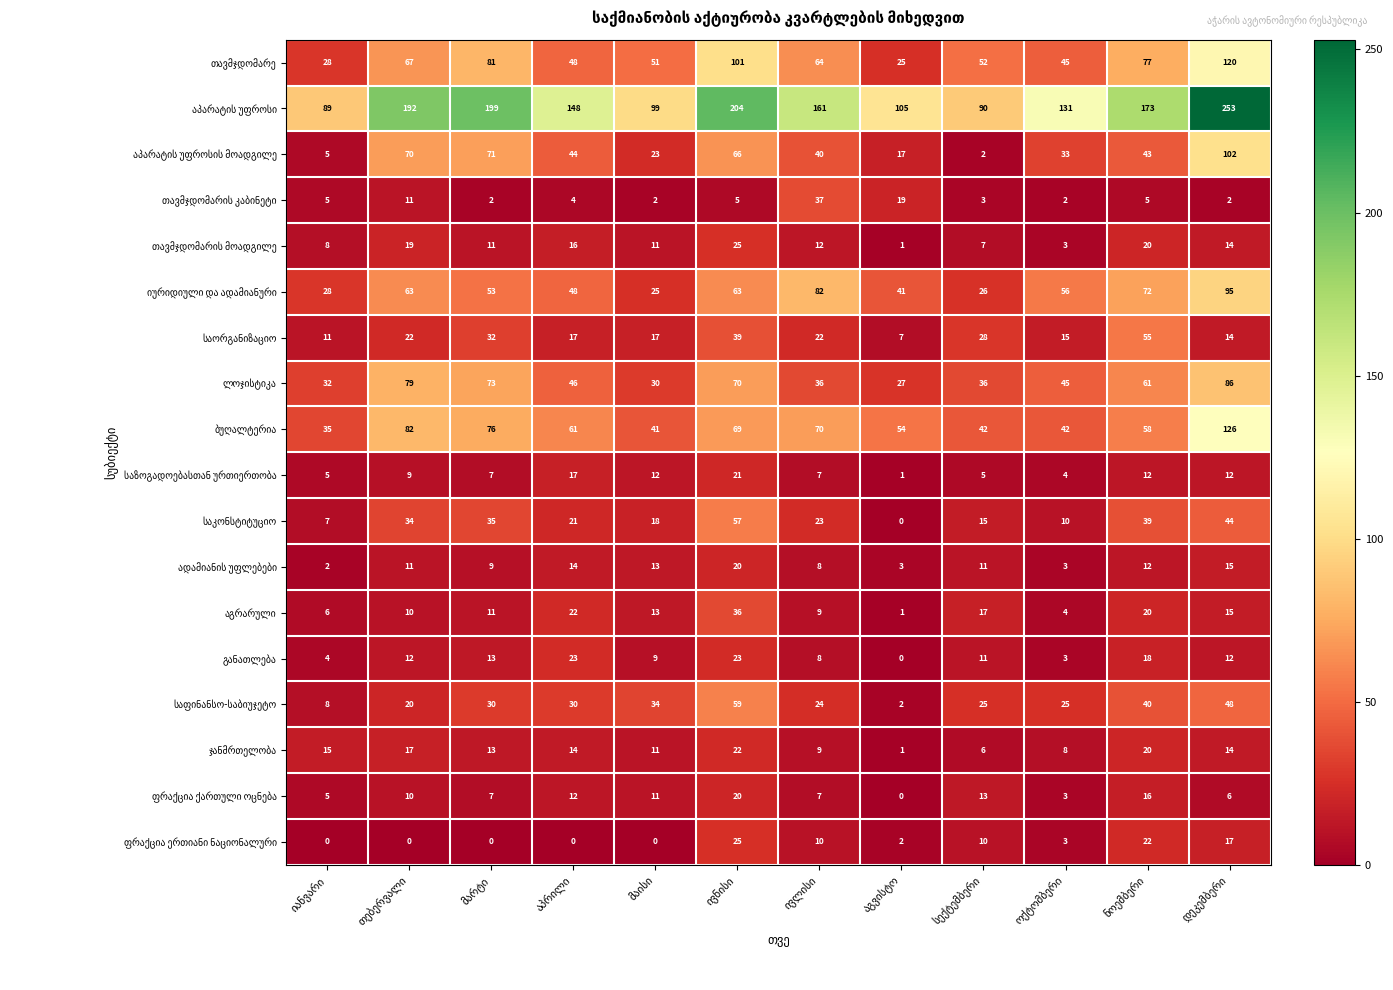

Which series has the widest spread of values?

აპარატის უფროსი